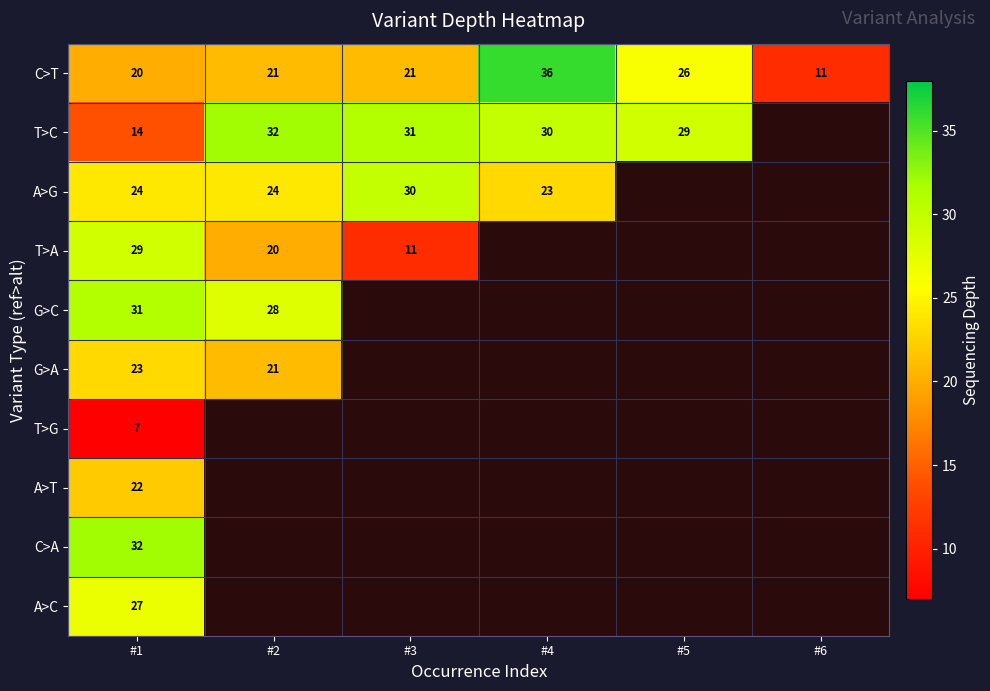

What is the total value across all series at #1?

229